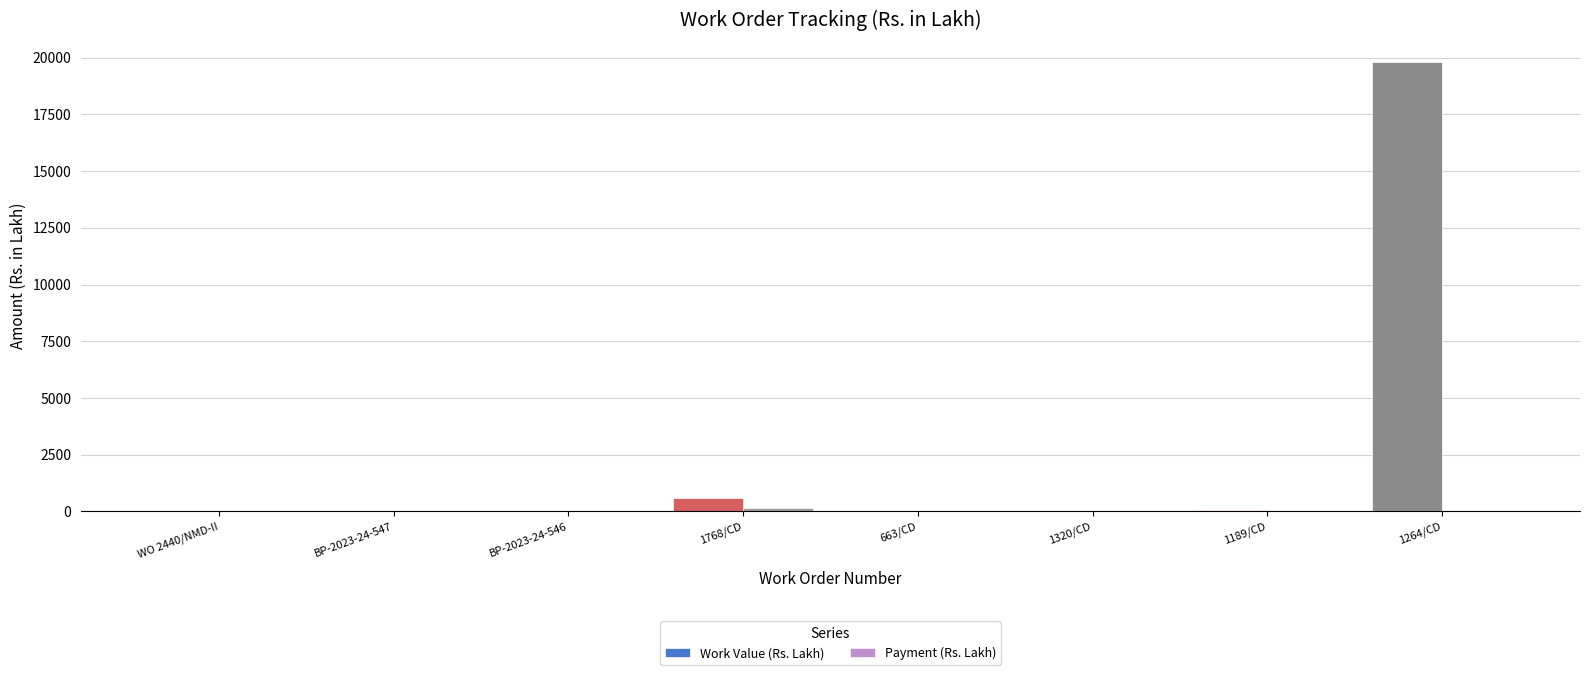

What is the value of the Work Value (Rs. Lakh) bar at the 7th from the left?

80.9